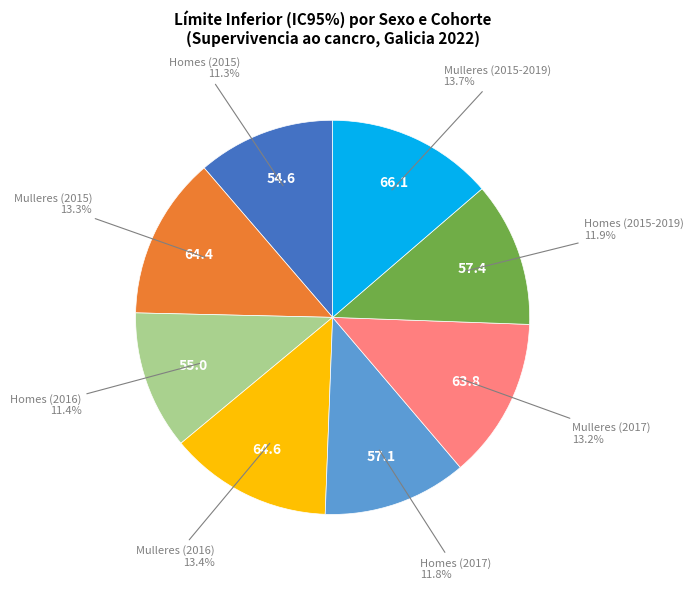

Does any single category account for the majority?

No